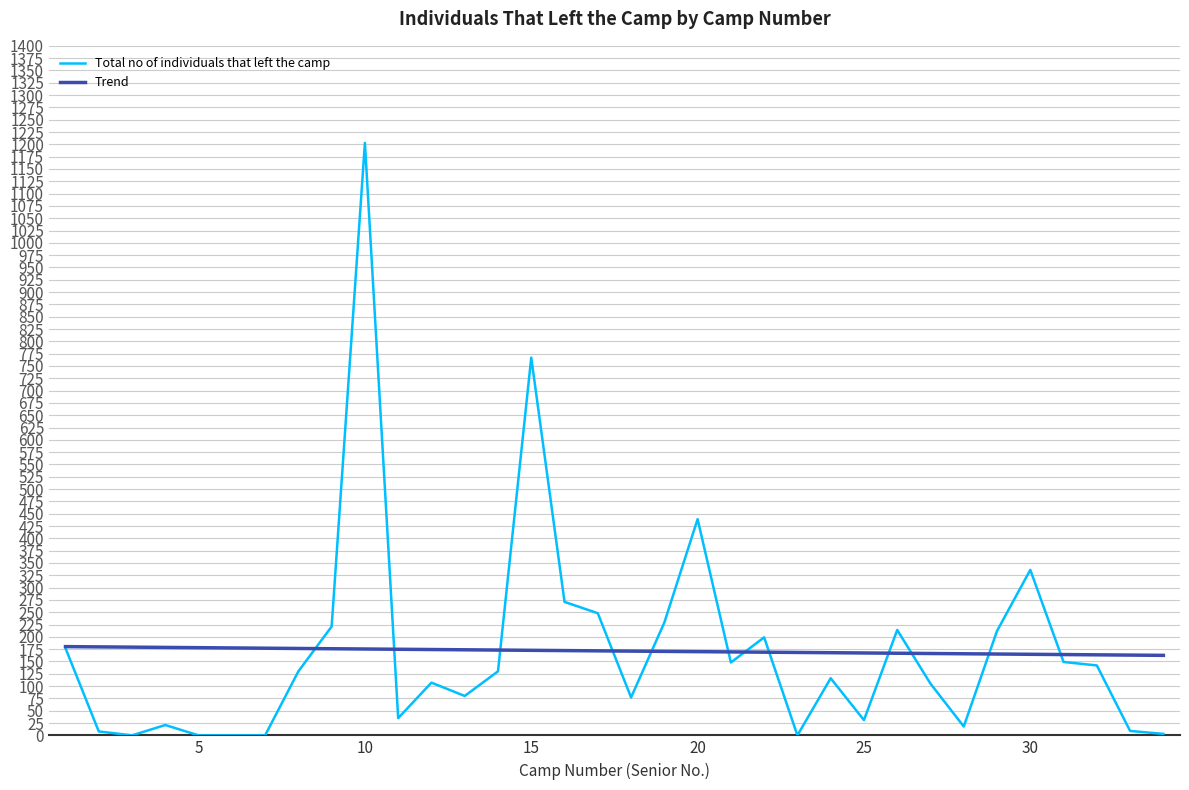

List the series in order of their peak value, highest first.

Total no of individuals that left the camp, Trend